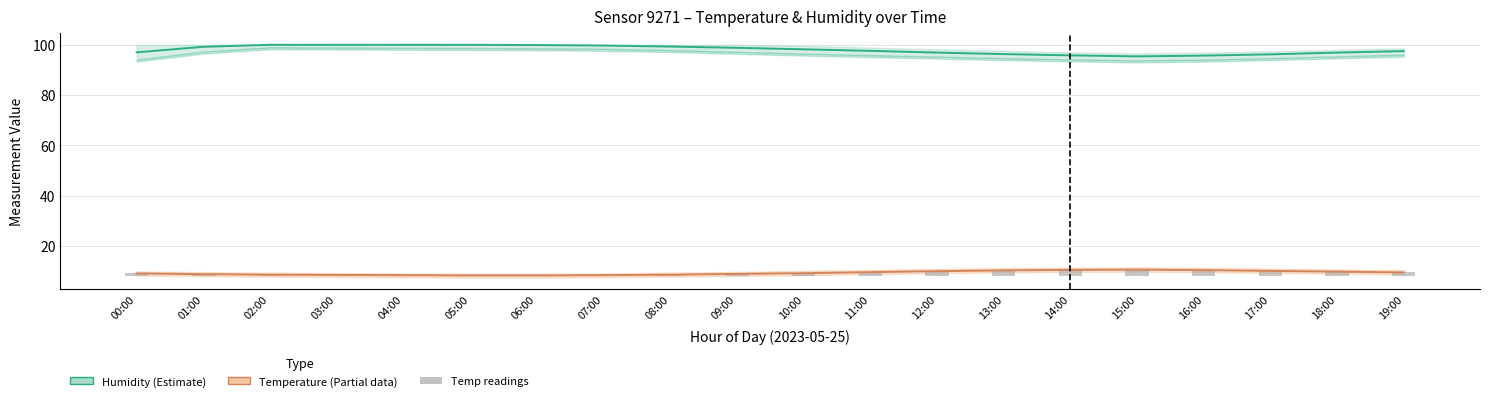

True or false: Humidity (Estimate) has a value of 64.2 at 00:00.

False